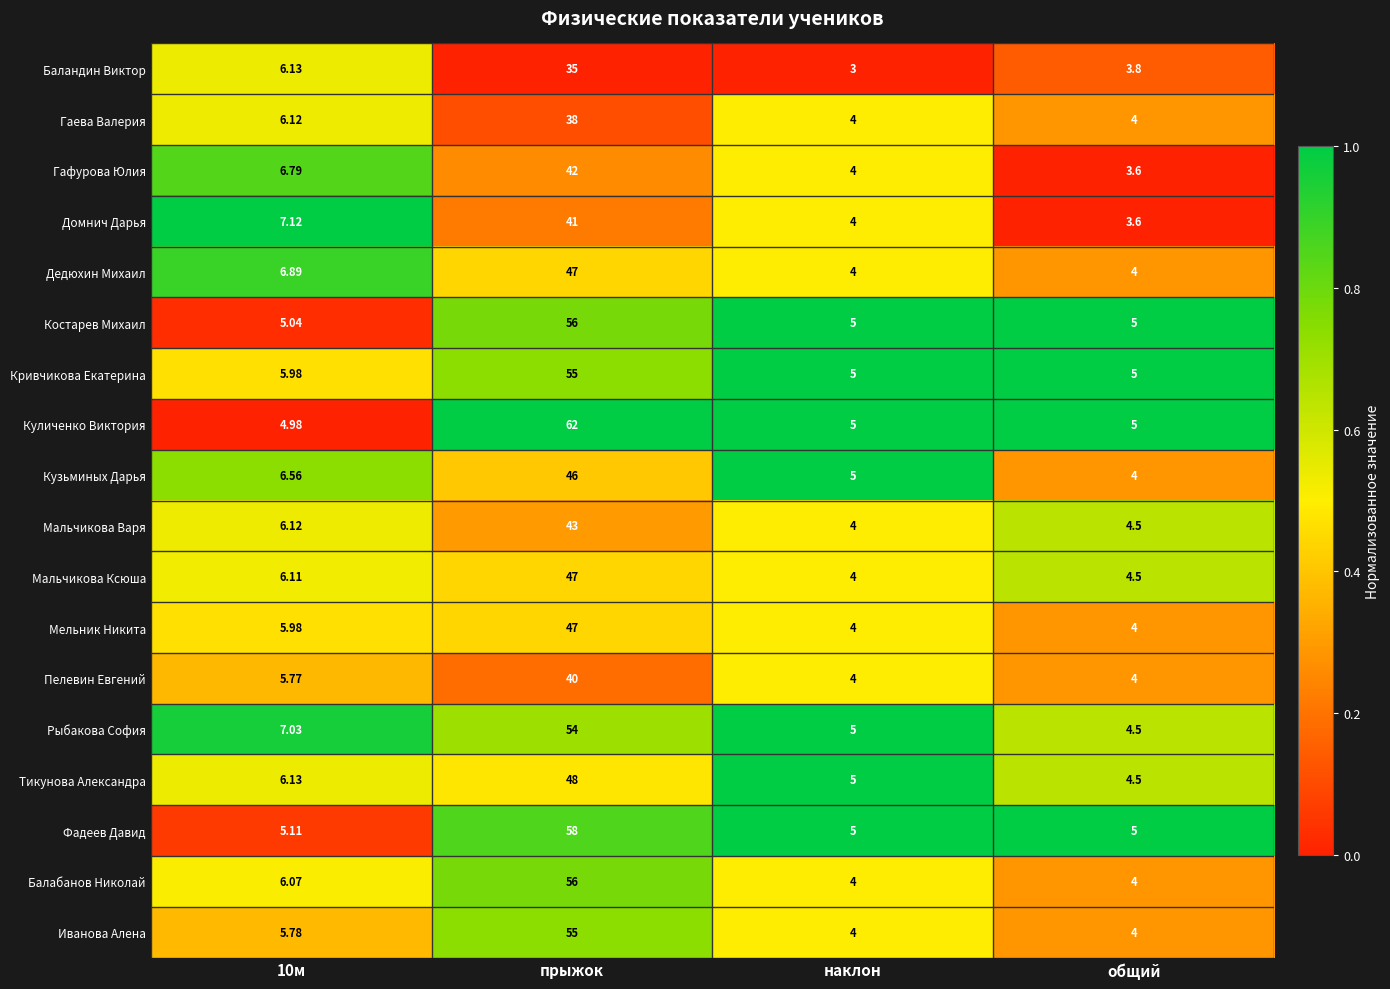

Between прыжок and общий, which series saw the biggest shift?

Куличенко Виктория